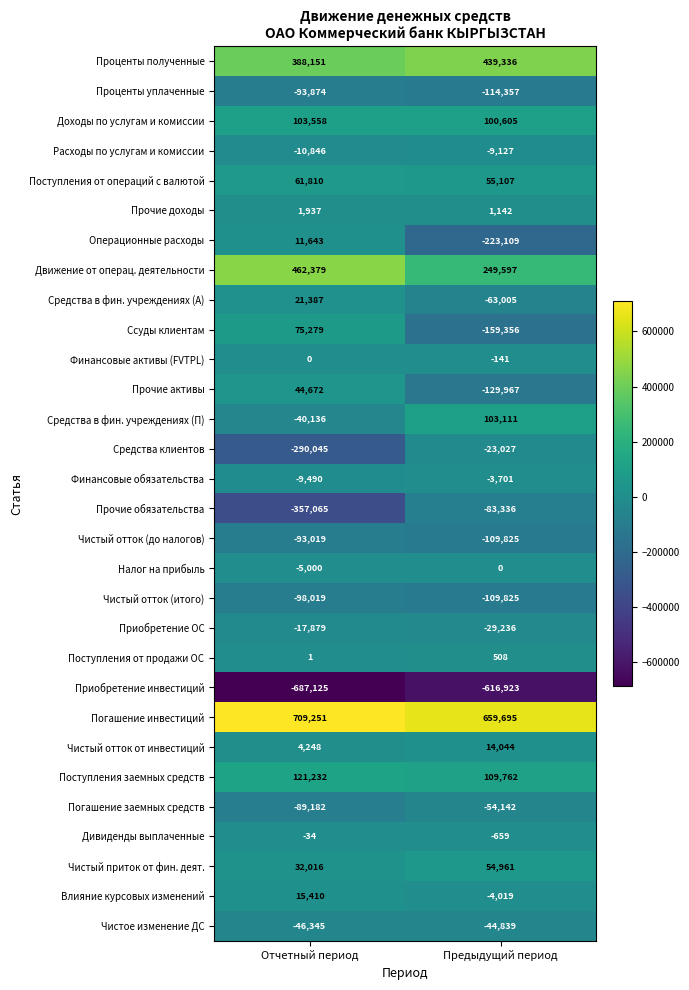

Is it true that Прочие доходы equals 738 at Предыдущий период?

False